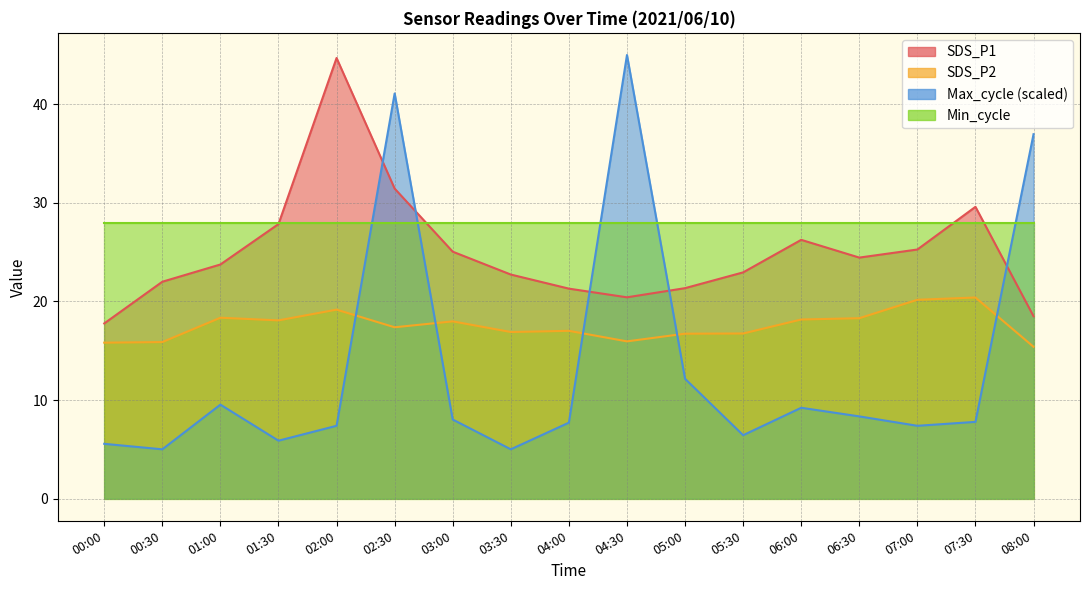

What is the difference between the maximum and minimum values in the SDS_P2 series?

5.0